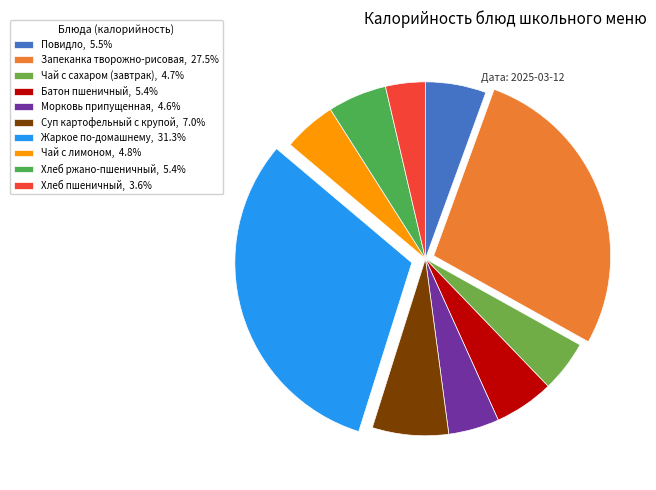

How many slices are in this pie chart?

10